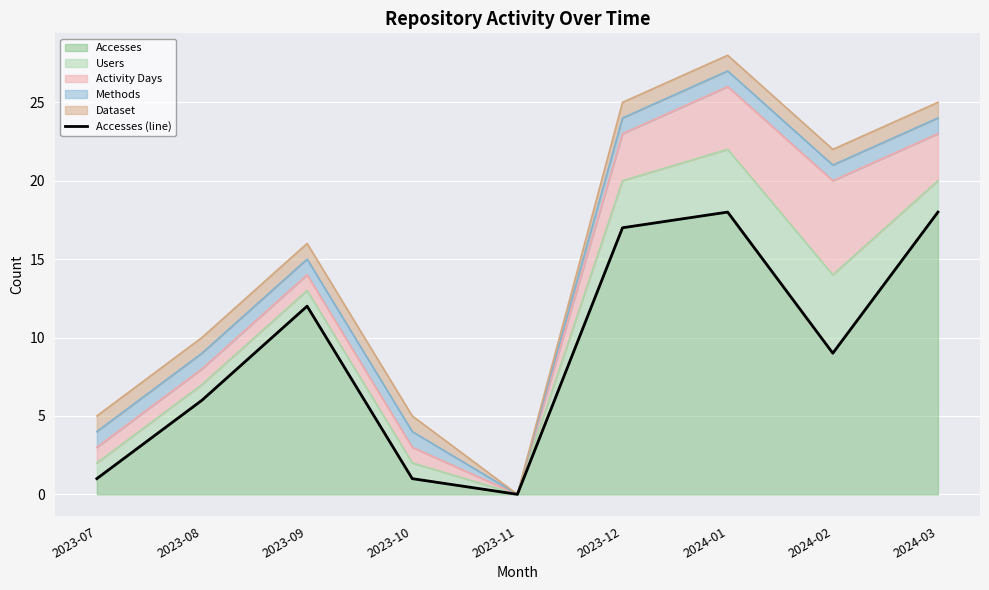

Reading left to right, what are all the values shown in this chart?

2023-07=1	2023-08=6	2023-09=12	2023-10=1	2023-11=0	2023-12=17	2024-01=18	2024-02=9	2024-03=18